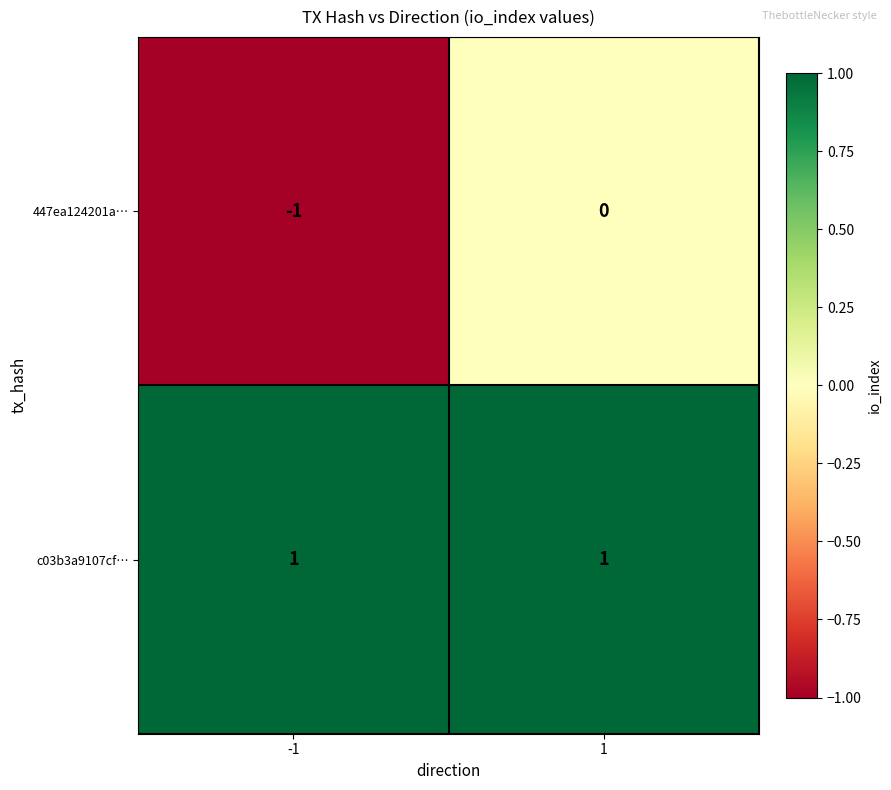

Between -1 and 1, which series saw the biggest shift?

447ea124201a…